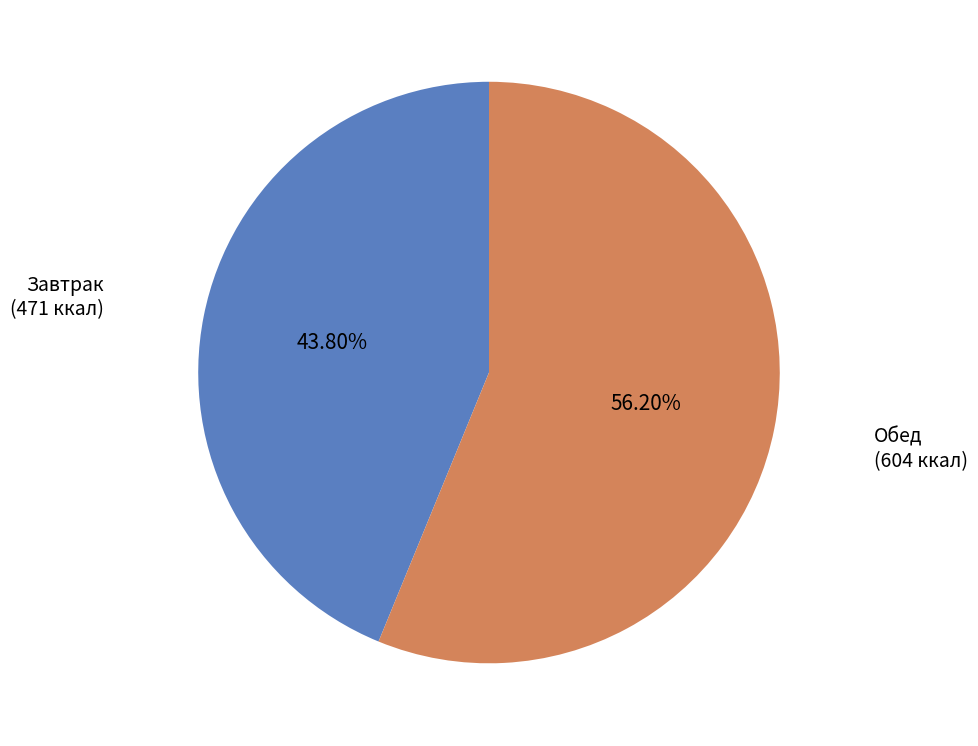

Is there a majority slice in this chart?

Yes